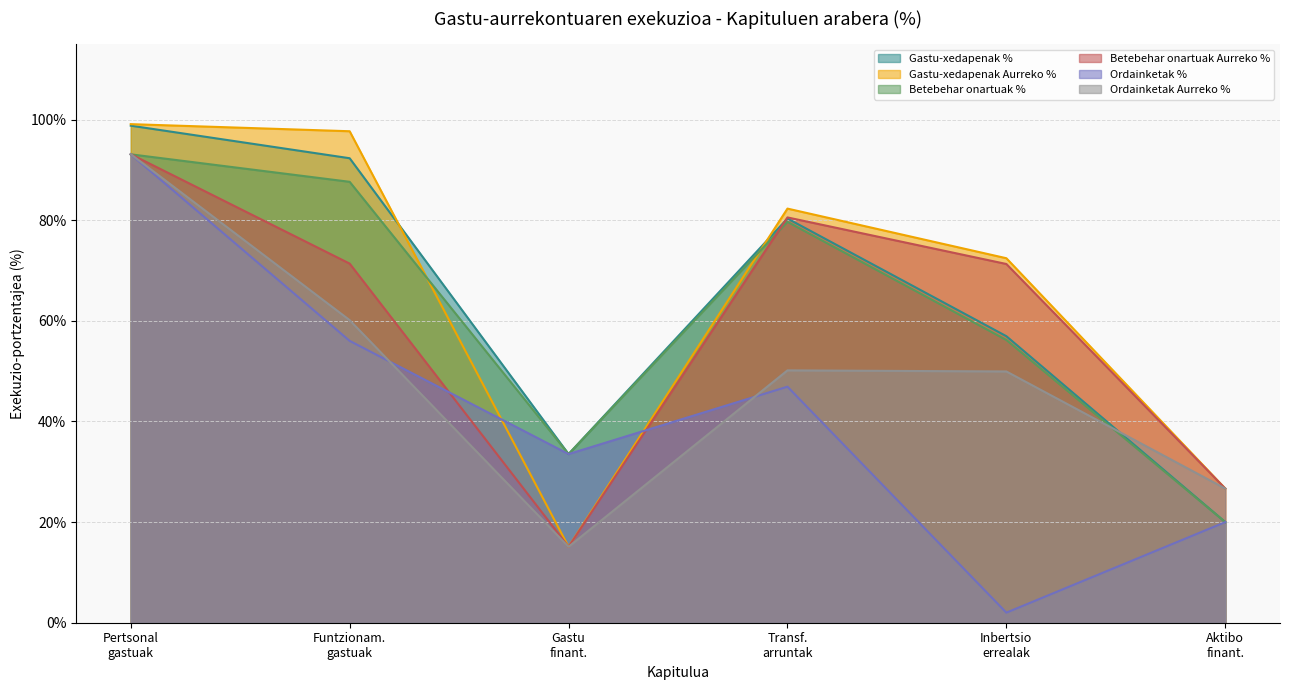

How many times do Ordainketak Aurreko % and Gastu-xedapenak % cross each other?

1